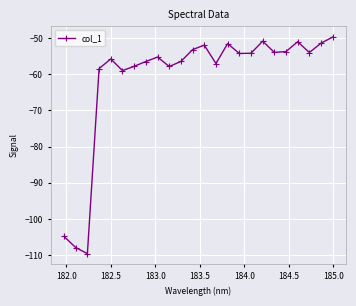

What is the sum of all values?

-1466.4